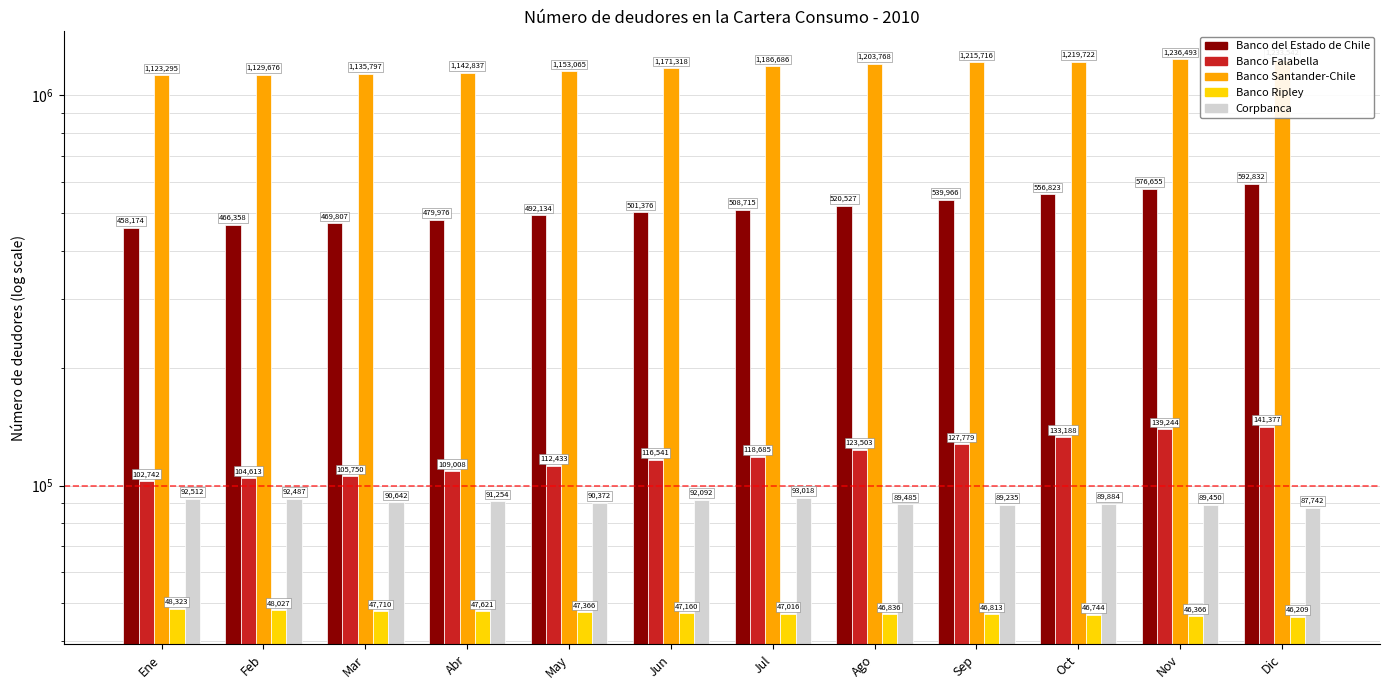

What are all the series names shown in the legend?

Banco del Estado de Chile, Banco Falabella, Banco Santander-Chile, Banco Ripley, Corpbanca